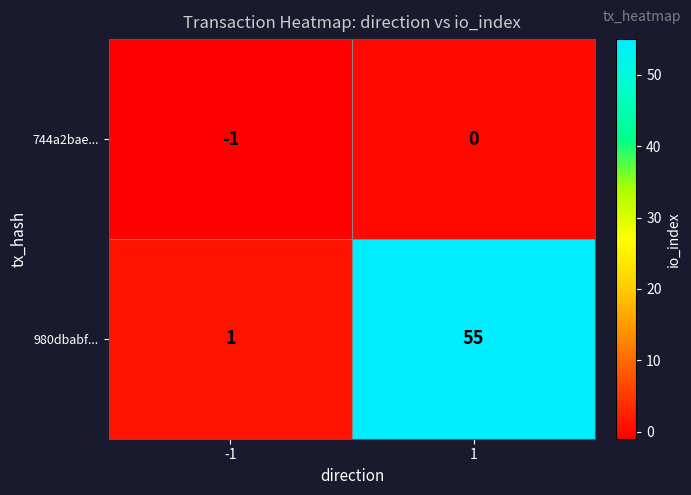

The 744a2bae... series shows -1 at -1. True or false?

True